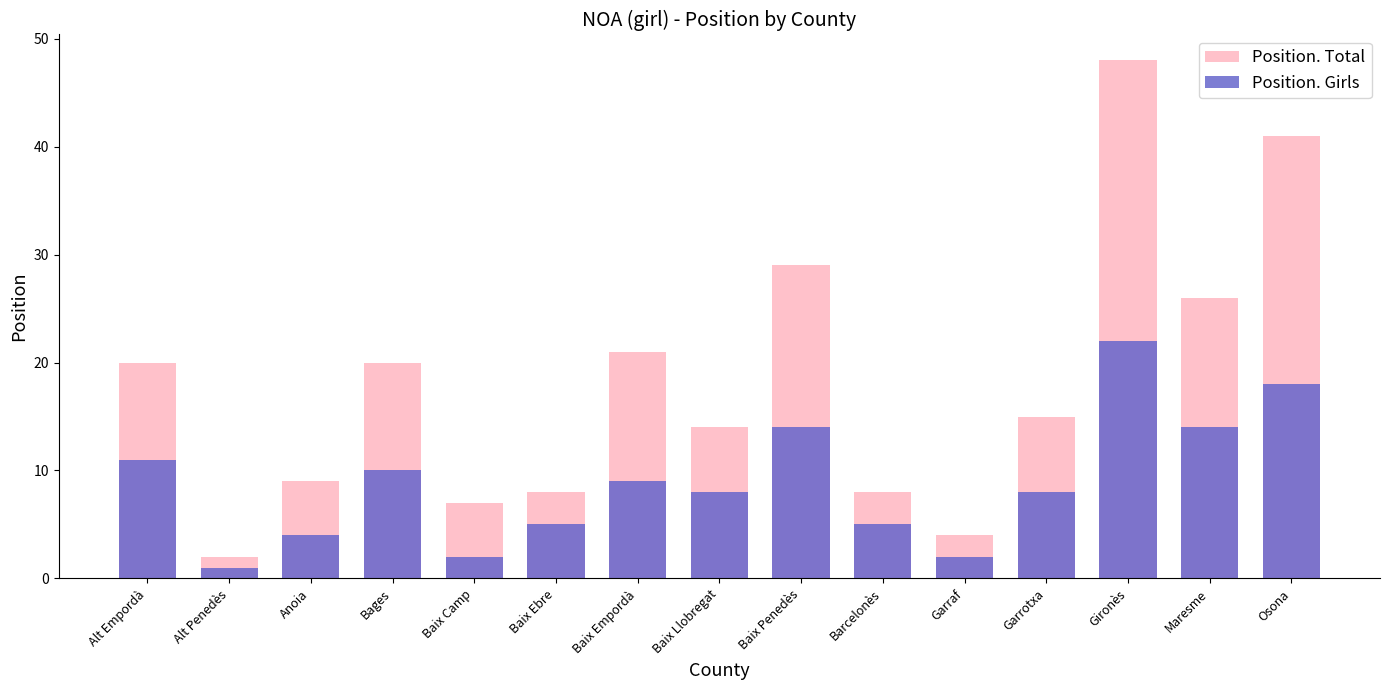

The Position. Girls series shows 1 at Baix Camp. True or false?

False